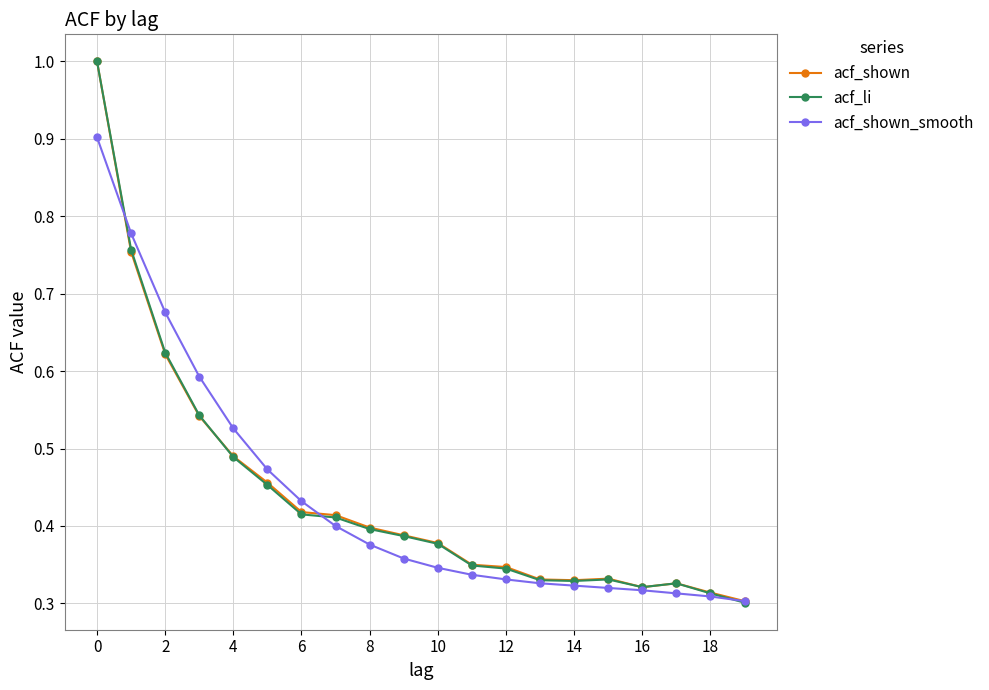

True or false: acf_li has more than 0 interior local peaks.

True